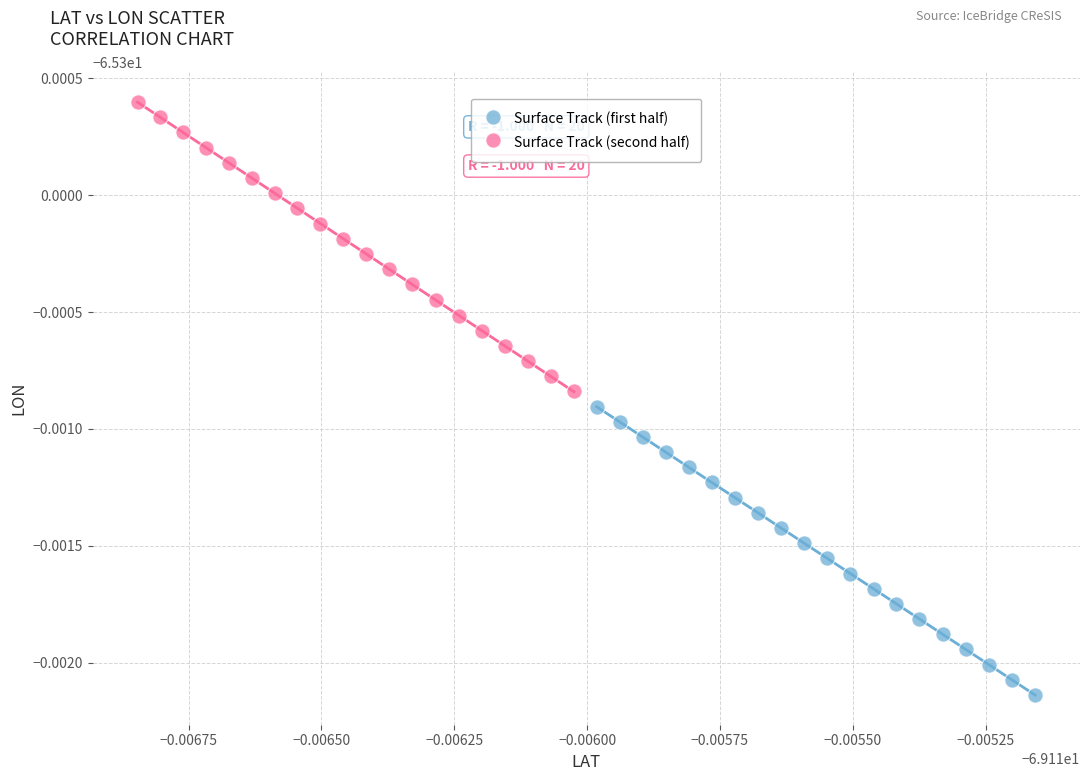

What are all the series names shown in the legend?

Surface Track (first half), Surface Track (second half)